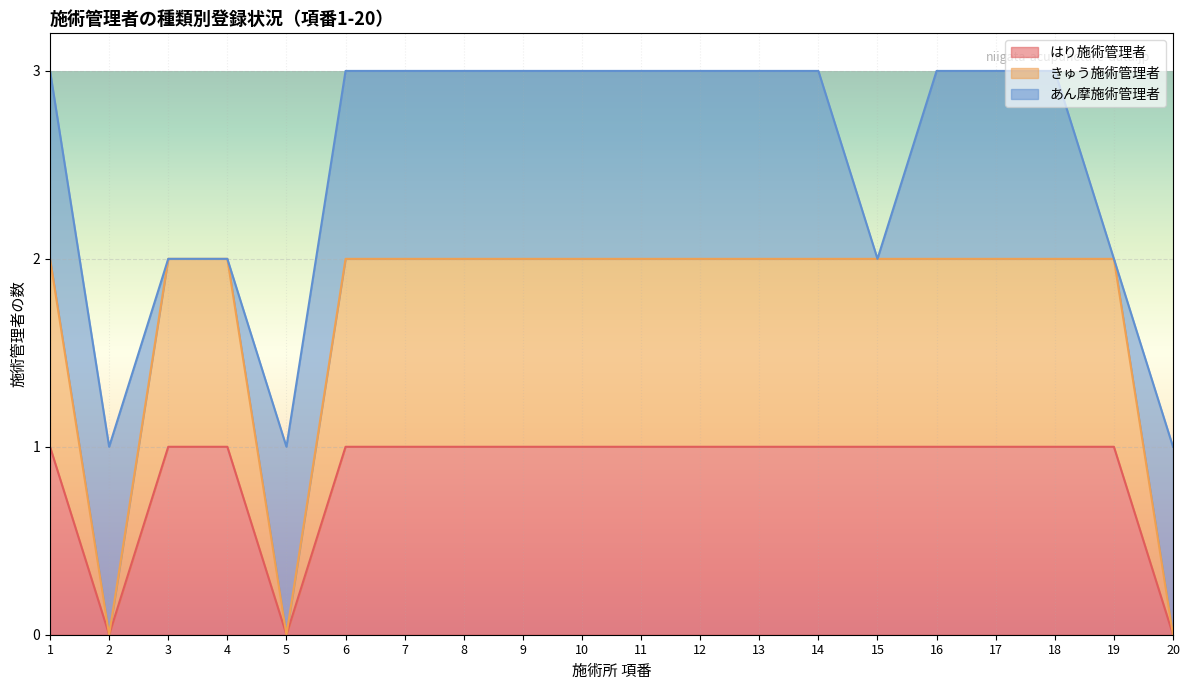

At which category does the chart reach its minimum across all series?

2